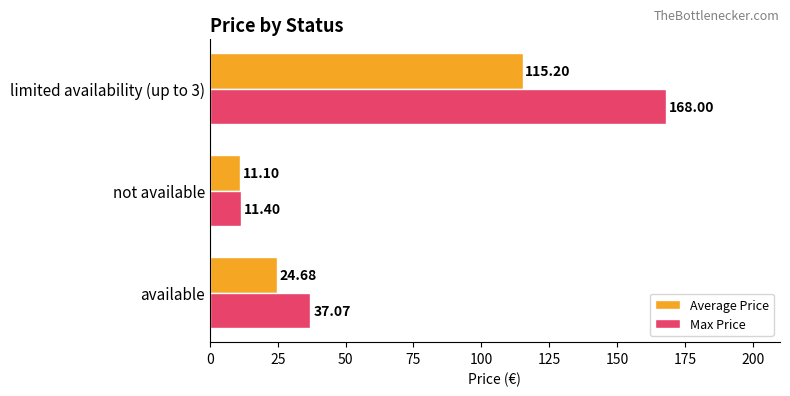

Which label corresponds to the smallest value in the chart?

not available